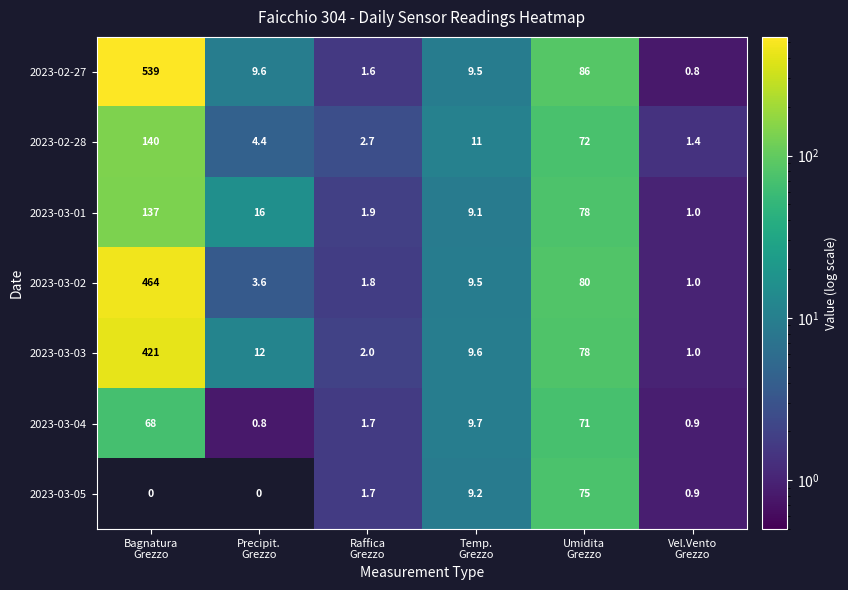

What is the spread (max minus min) of values at Umidita
Grezzo?

15.0